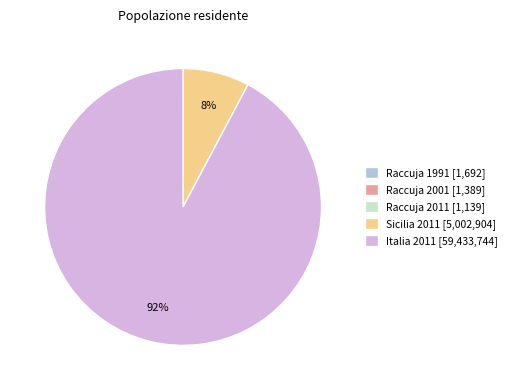

The Italia 2011 [59,433,744] slice represents 92% of the pie. True or false?

True